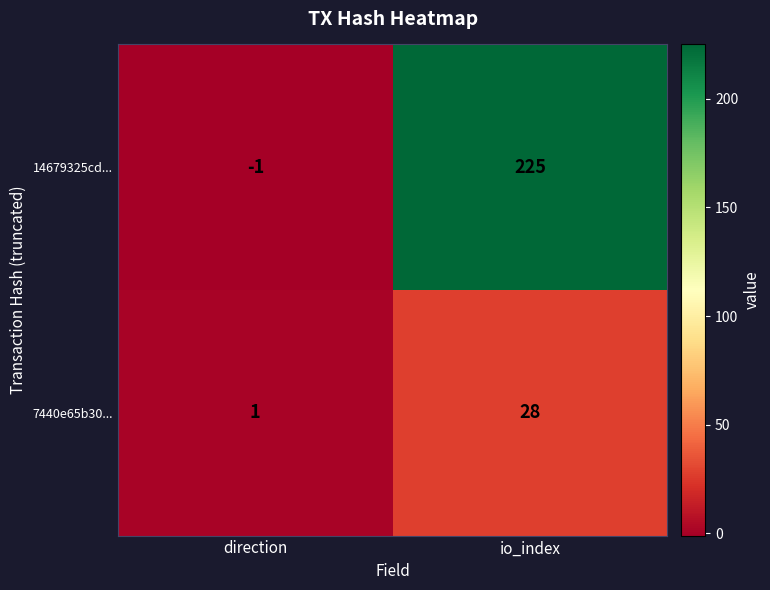

What is the difference between the 14679325cd... values at direction and io_index?

226